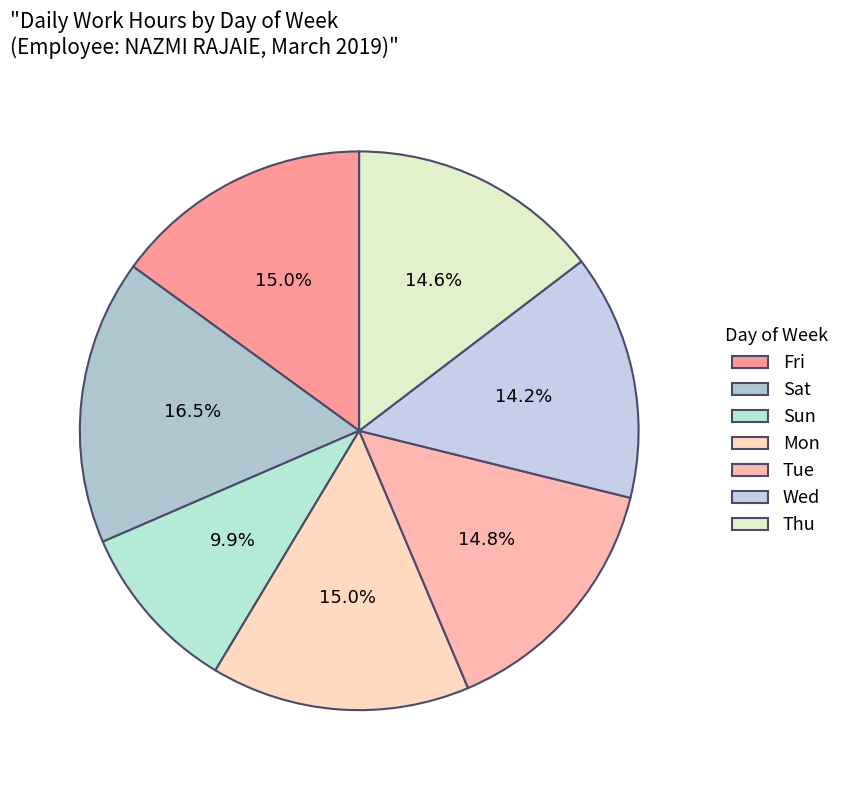

What is the largest slice in the pie chart?

Sat